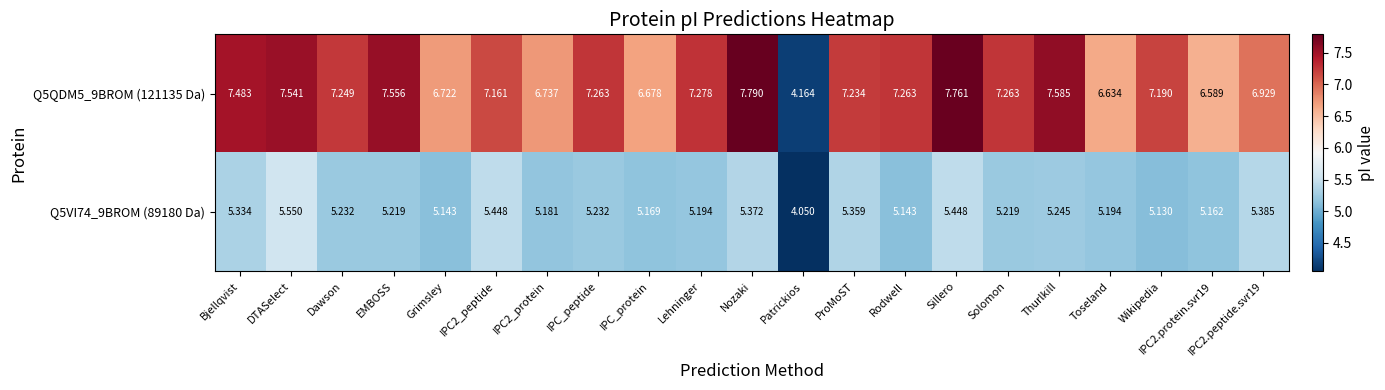

Where is Q5QDM5_9BROM (121135 Da) nearest to the value 5?

Patrickios